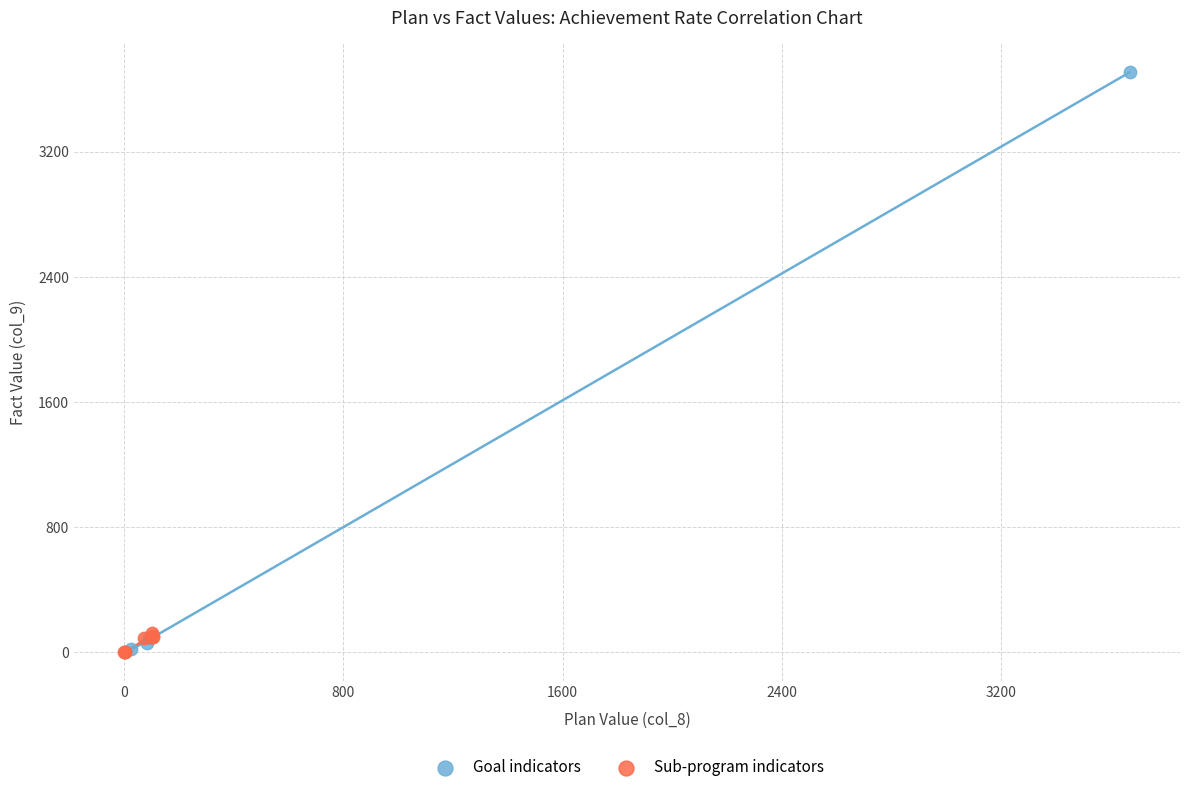

Which series has the largest Y range (max minus min)?

Goal indicators